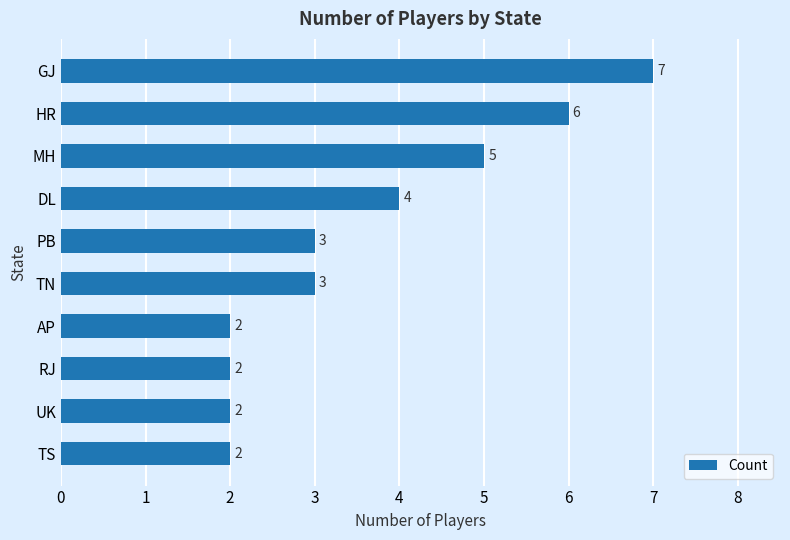

How many distinct data groups are displayed?

1